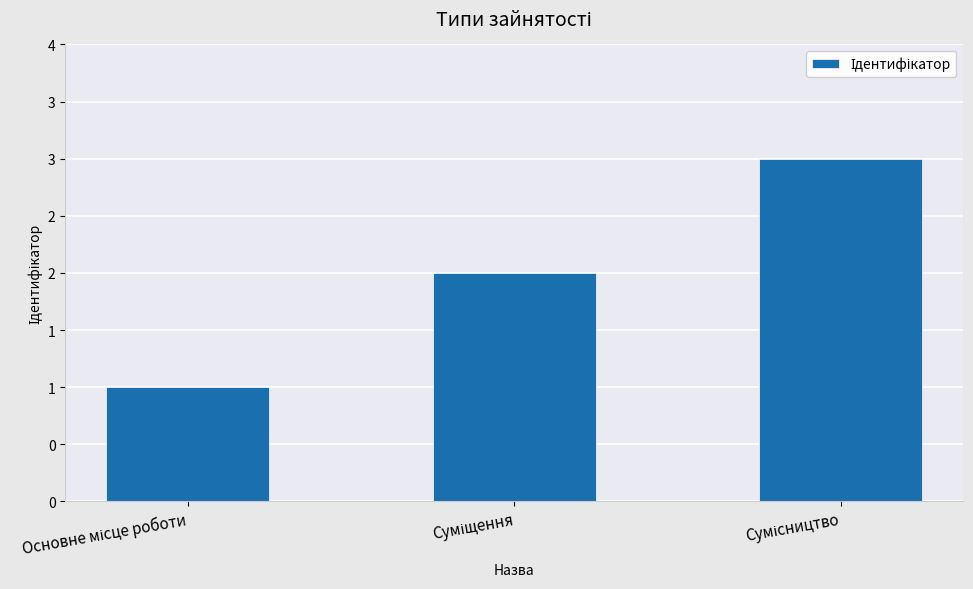

What is the sum of the values at Основне місце роботи and Сумісництво?

4